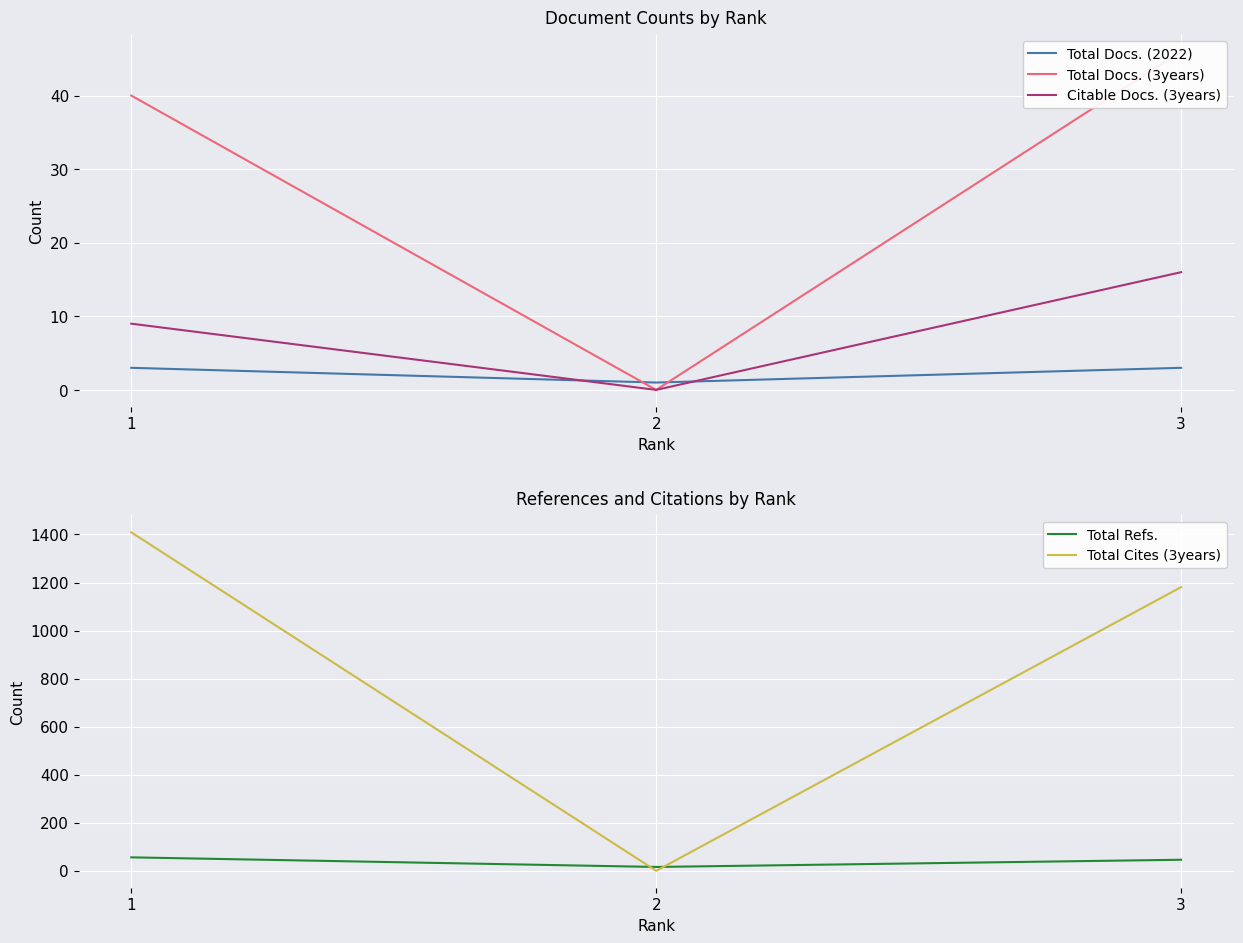

What is the difference between the Total Docs. (2022) values at 1 and 2?

2